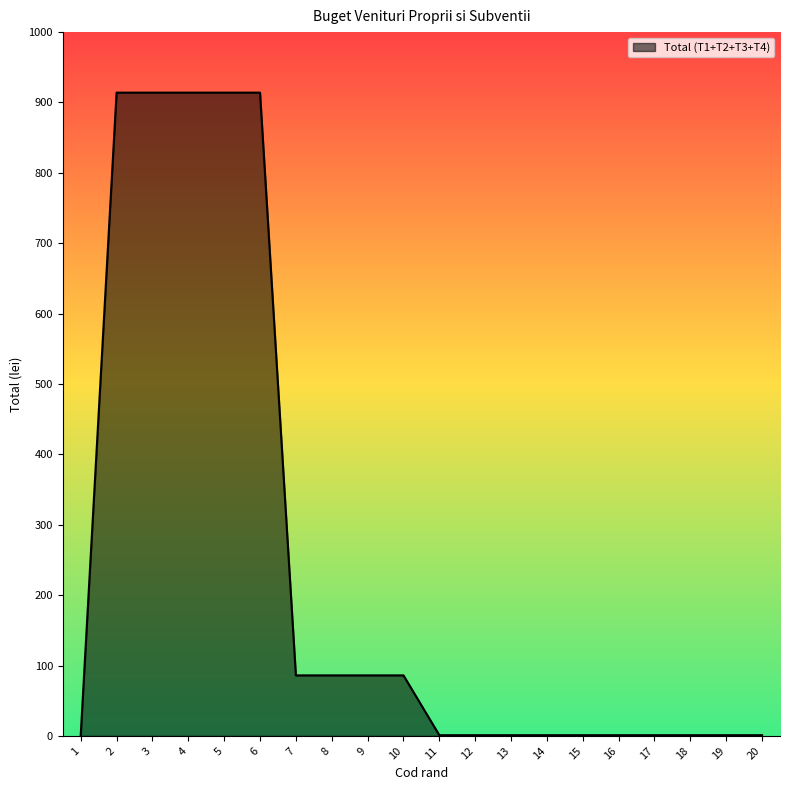

The value at 5 is 914. True or false?

True